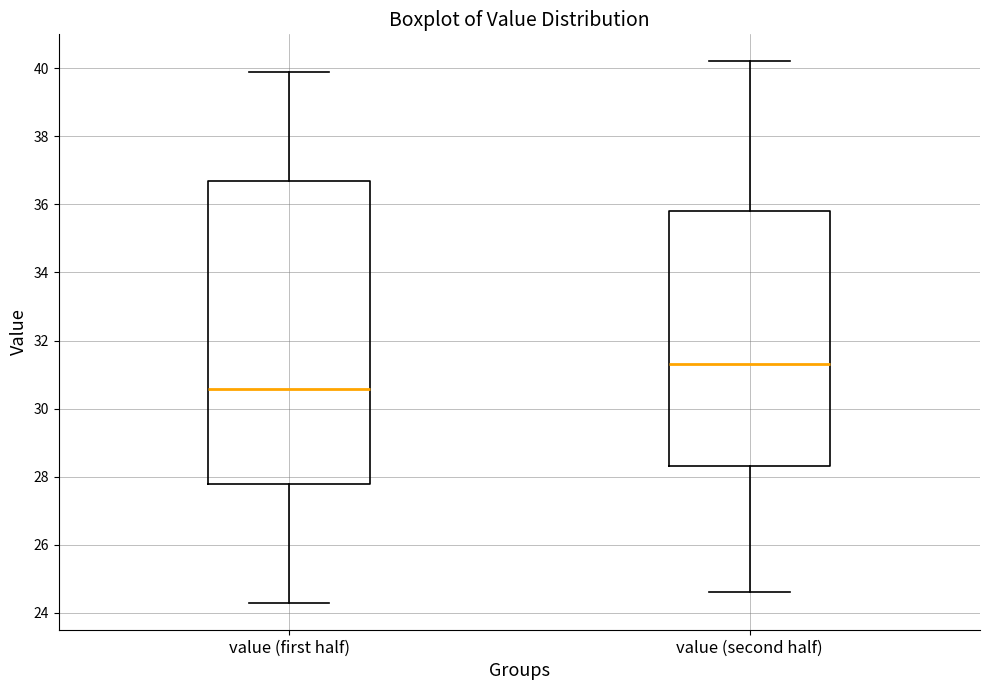

Where does the median line of the box for value (first half) sit on the y-axis? The values are not printed on the chart, so give them approximately, as read against the axis.

30.6